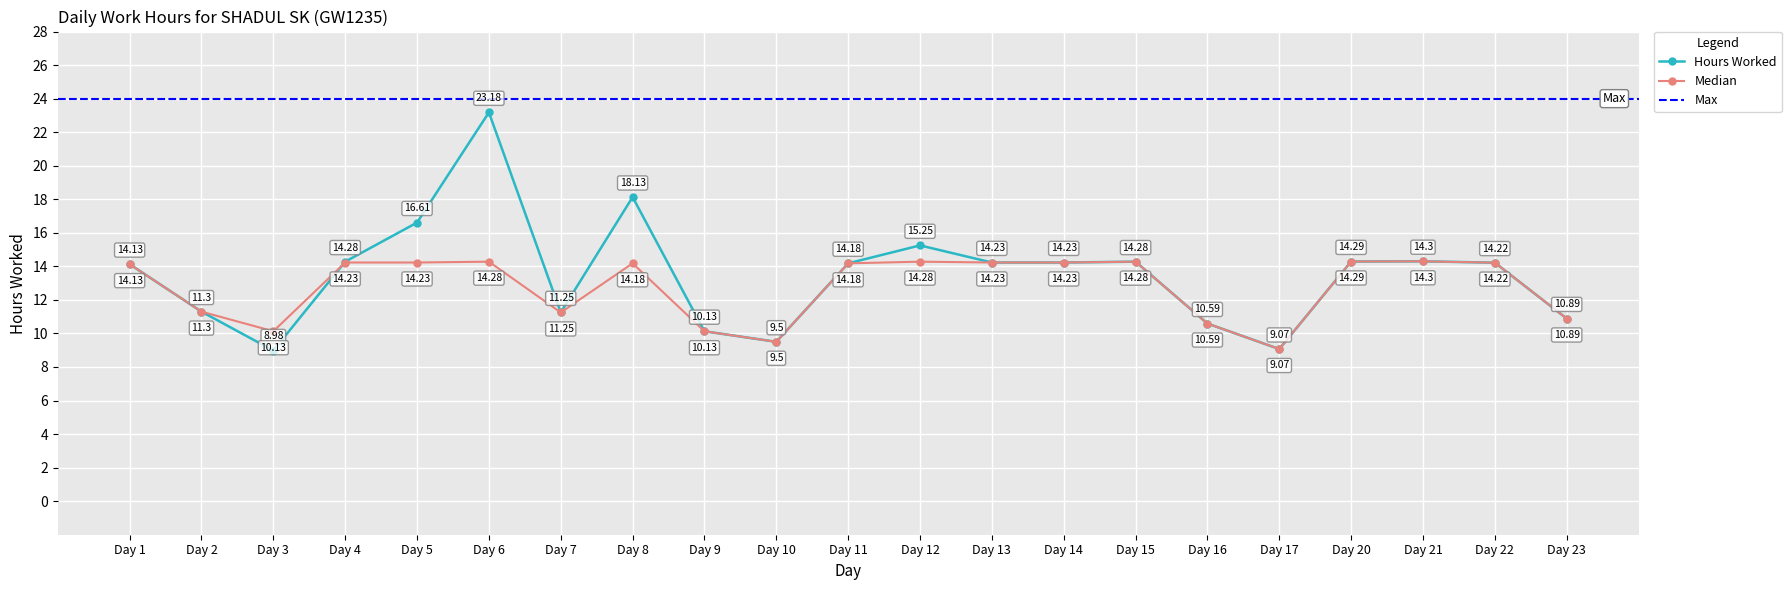

How many values in the Median series exceed 14?

13